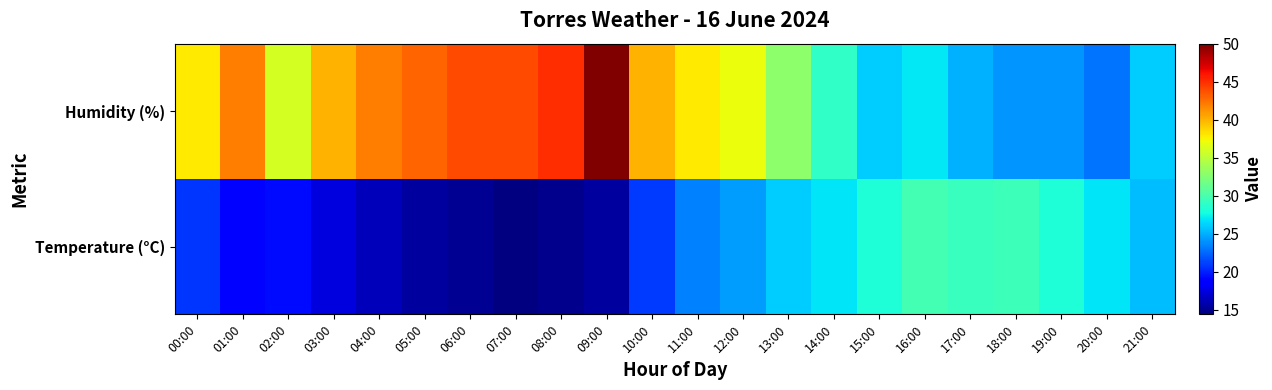

Reading left to right, extract all data points from this chart.

Temperature (°C): 00:00=20.7	01:00=18.9	02:00=19.2	03:00=17.4	04:00=16.3	05:00=15.5	06:00=15.0	07:00=14.4	08:00=14.9	09:00=15.5	10:00=20.9	11:00=23.4	12:00=24.4	13:00=26.0	14:00=26.9	15:00=28.2	16:00=29.7	17:00=29.4	18:00=29.5	19:00=28.2	20:00=26.9	21:00=25.4
Humidity (%): 00:00=38.0	01:00=42.0	02:00=36.0	03:00=40.0	04:00=42.0	05:00=43.0	06:00=44.0	07:00=44.0	08:00=45.0	09:00=50.0	10:00=40.0	11:00=38.0	12:00=37.0	13:00=33.0	14:00=29.0	15:00=26.0	16:00=27.0	17:00=25.0	18:00=24.0	19:00=24.0	20:00=23.0	21:00=26.0